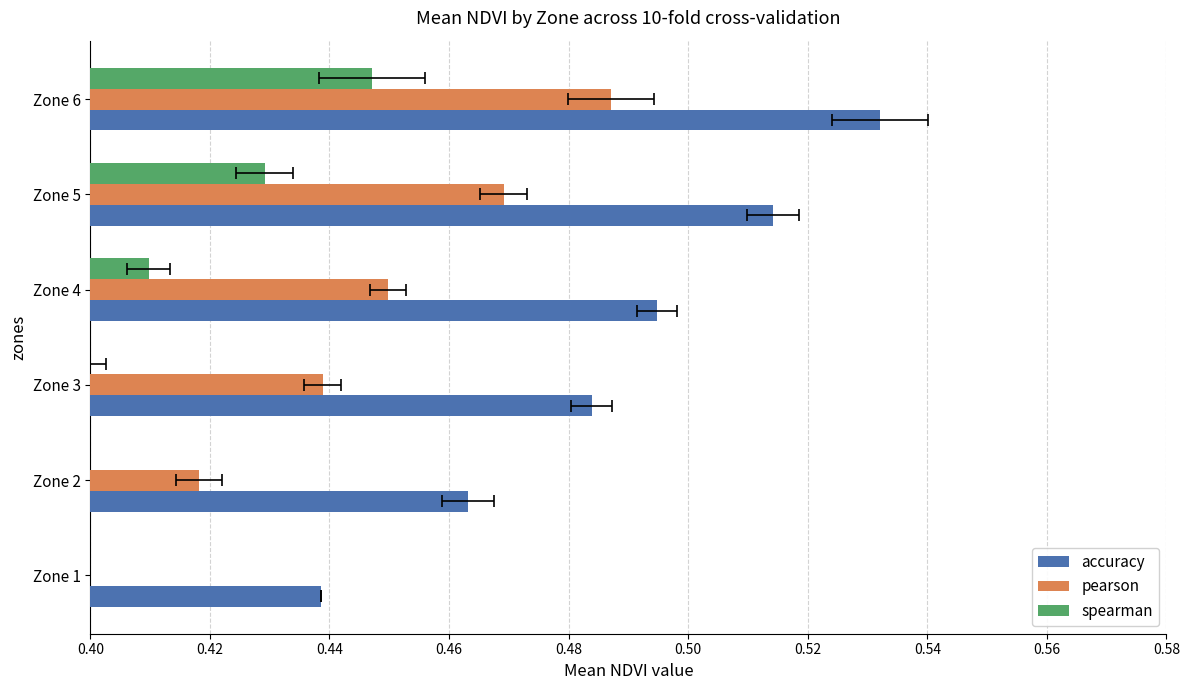

What is the value of the spearman bar at the 6th from the left?

0.4